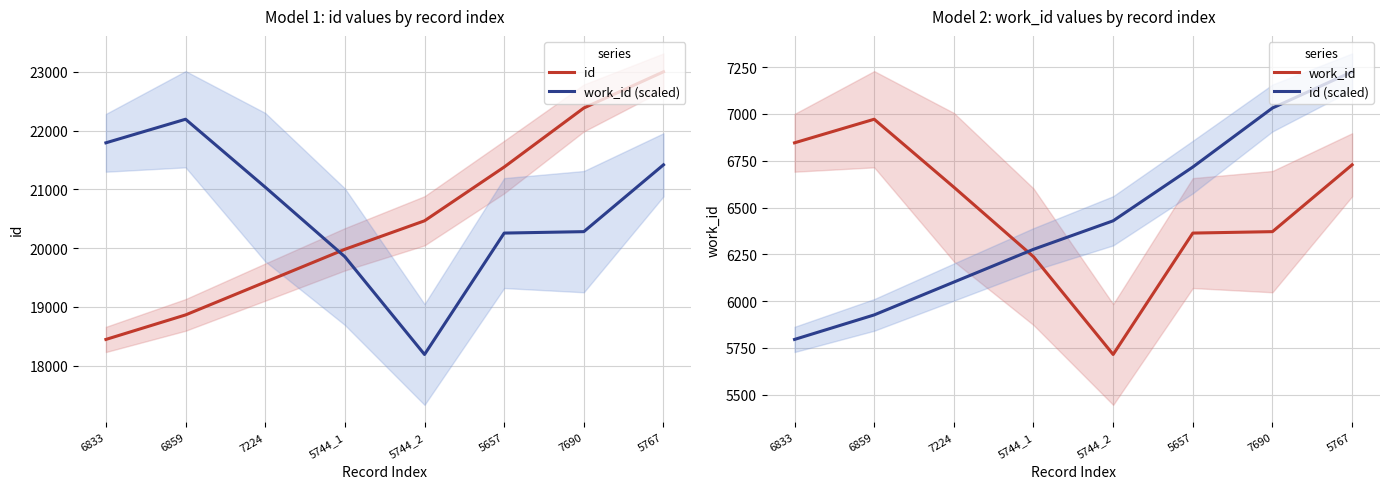

How many interior local peaks does the work_id (scaled) series have?

1